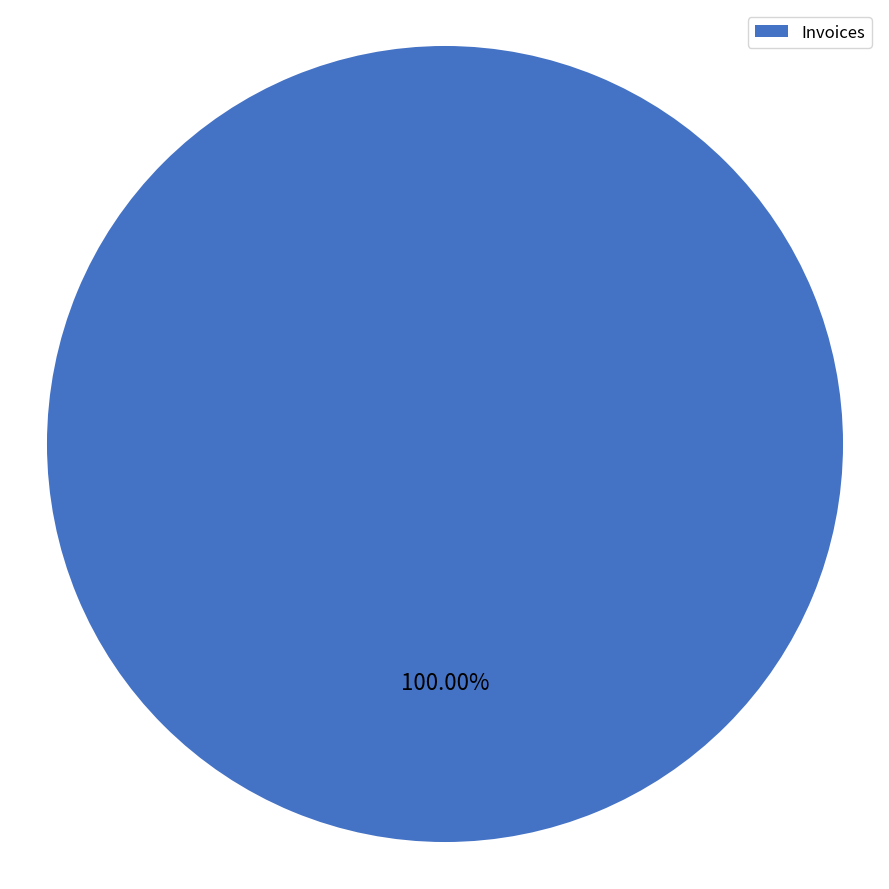

Count the number of slices in the pie.

1